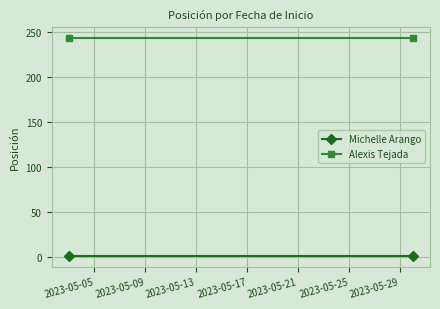

Reading right to left, extract all data points from this chart.

Michelle Arango: 2	2
Alexis Tejada: 244	244